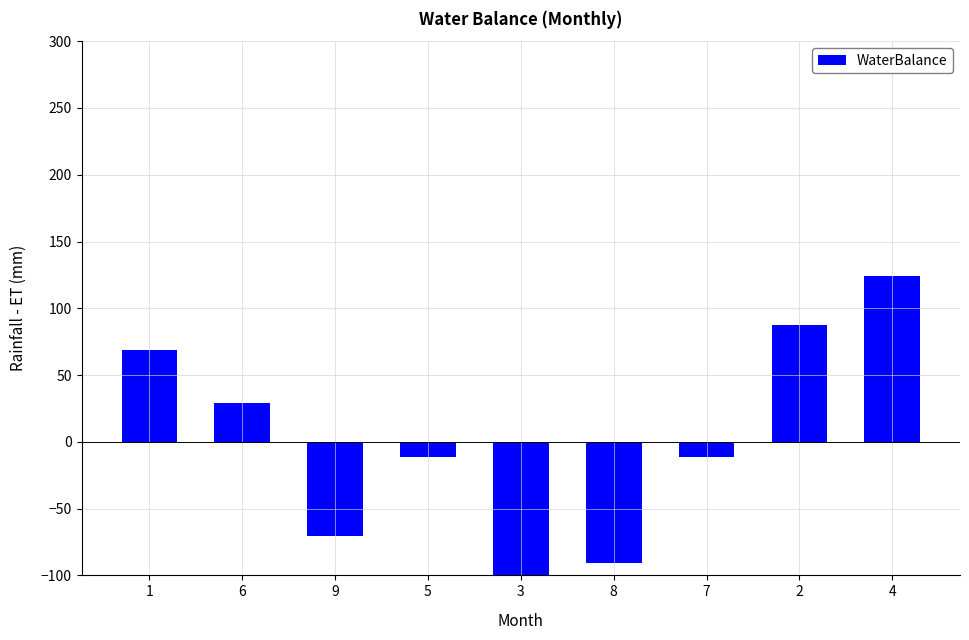

Rank the categories by value from highest to lowest.

4, 2, 1, 6, 5, 7, 9, 8, 3